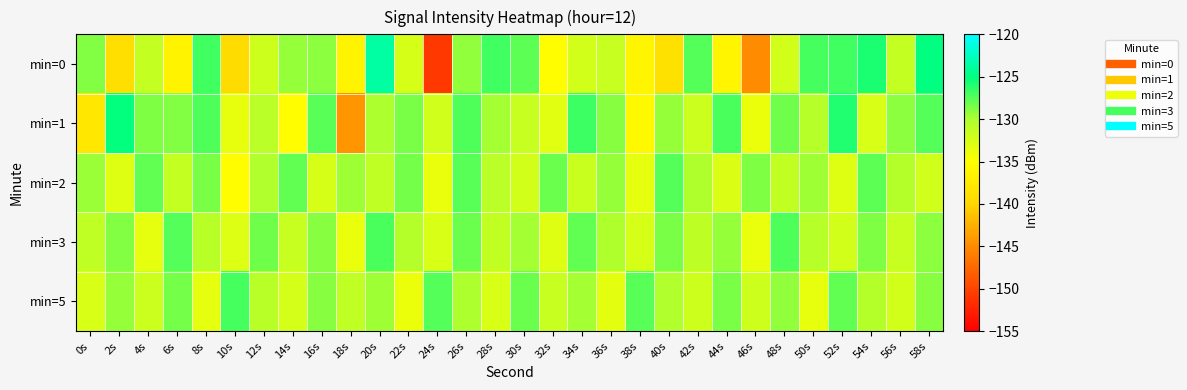

Which series changed the most between 8s and 48s?

min=0